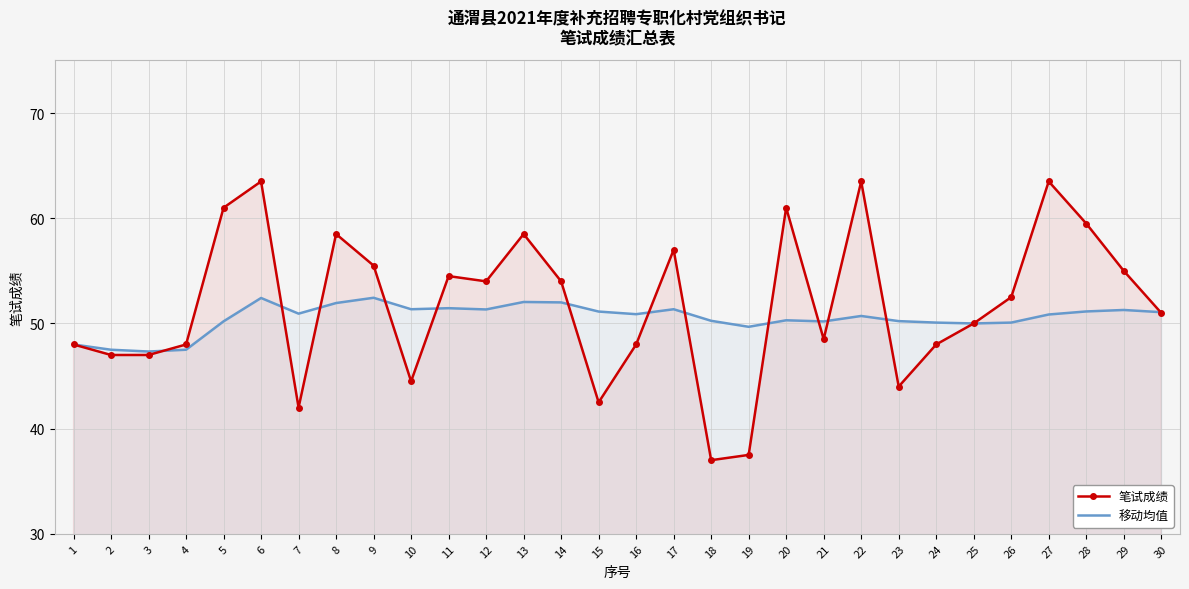

At how many categories does at least one series exceed 58?

8